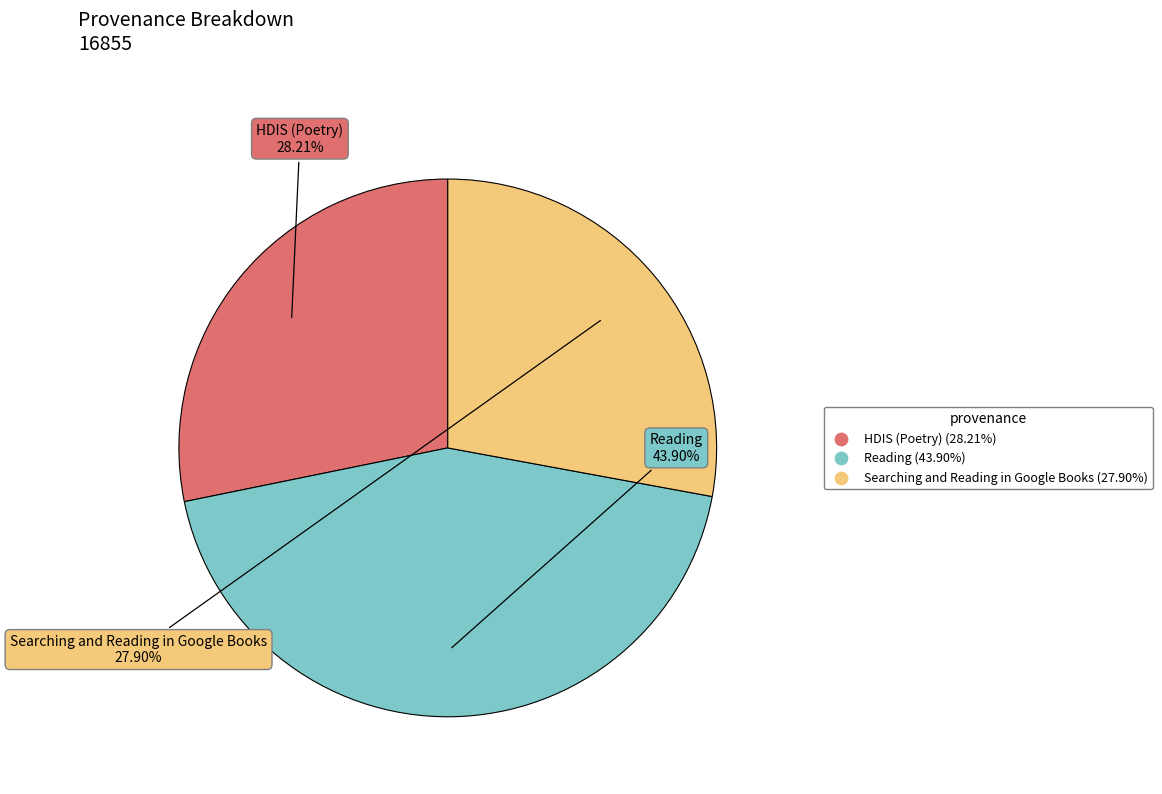

To the nearest percent, what portion does Reading represent?

44%